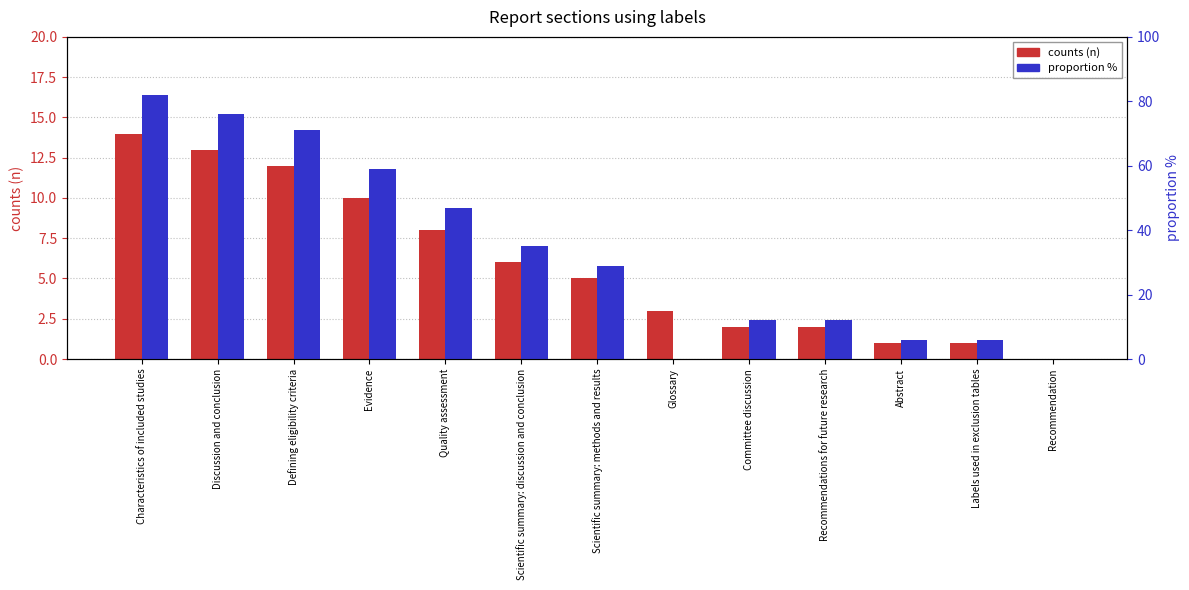

The proportion % series shows 17 at Scientific summary: discussion and conclusion. True or false?

False